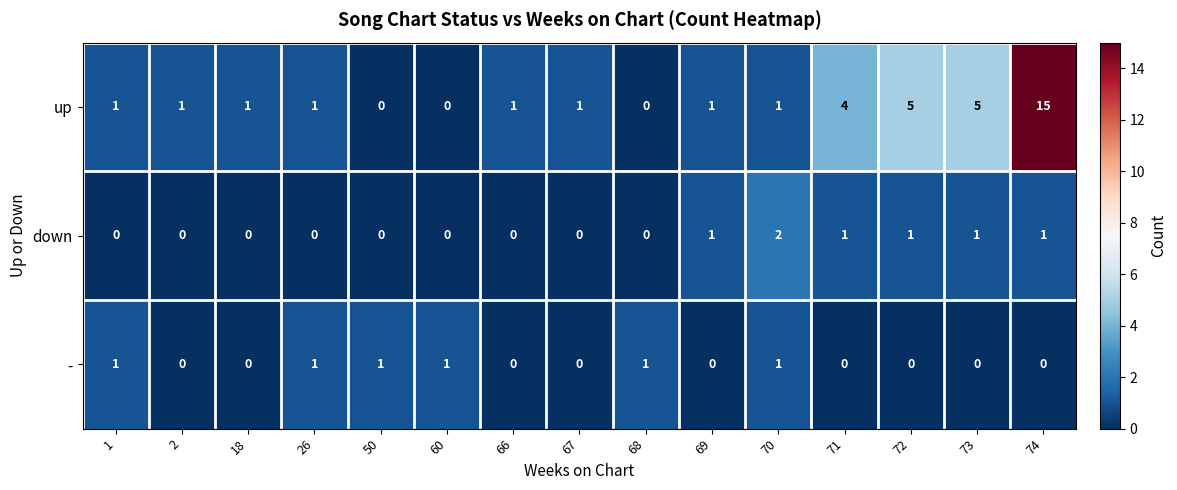

Count the number of categories in the chart.

15